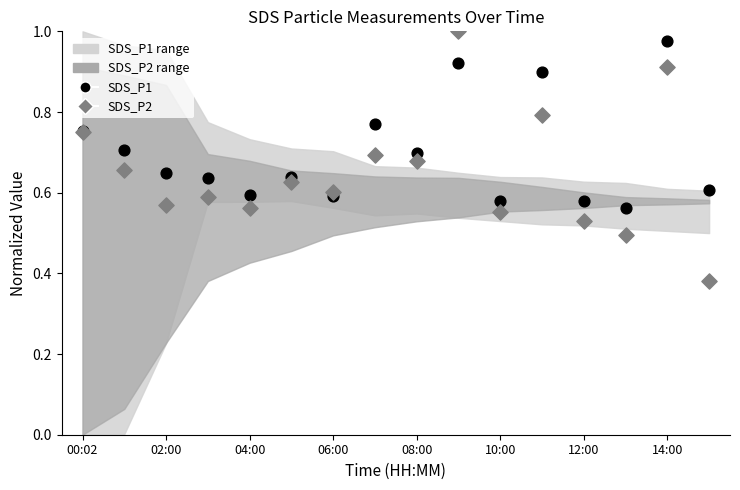

Which series contains the lowest Y value?

SDS_P2